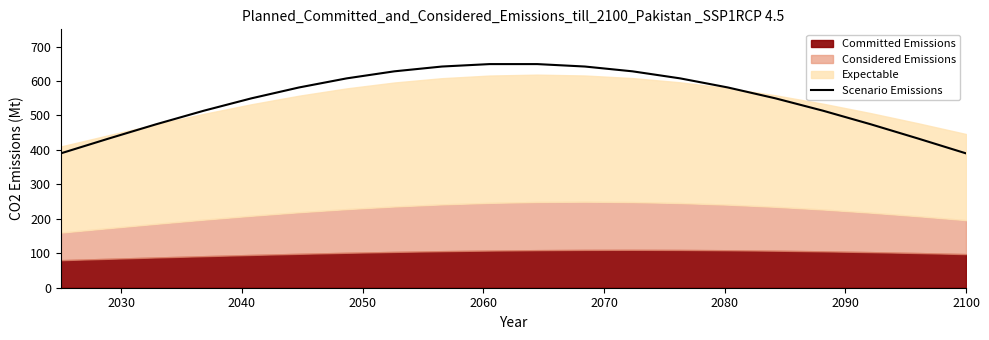

True or false: there are more than 1 points higher than both neighbors.

False